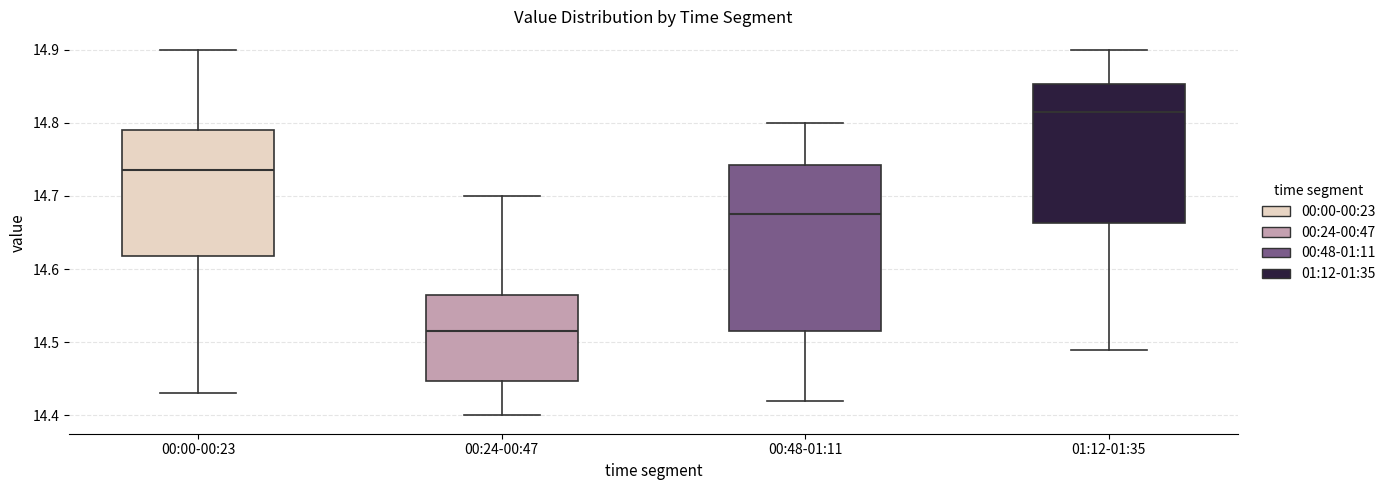

Reading left to right, read every box against the y-axis: the position of its median line, the range the box covers, and the ends of its whiskers. The values are not printed on the chart, so give them approximately, as read against the axis.

00:00-00:23: median 14.74, box 14.62 to 14.79, whiskers 14.43 to 14.90
00:24-00:47: median 14.52, box 14.45 to 14.57, whiskers 14.40 to 14.70
00:48-01:11: median 14.68, box 14.52 to 14.74, whiskers 14.42 to 14.80
01:12-01:35: median 14.82, box 14.66 to 14.85, whiskers 14.49 to 14.90